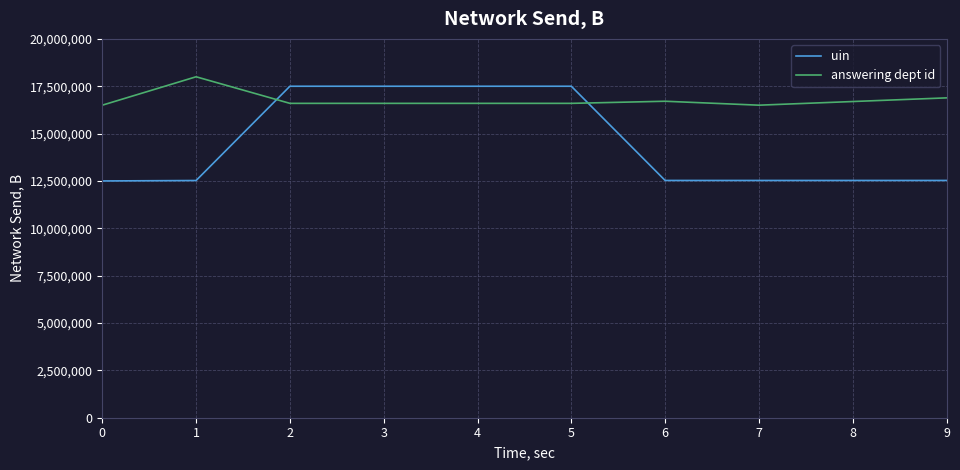

Rank the series by their average value, from lowest to highest.

uin, answering dept id